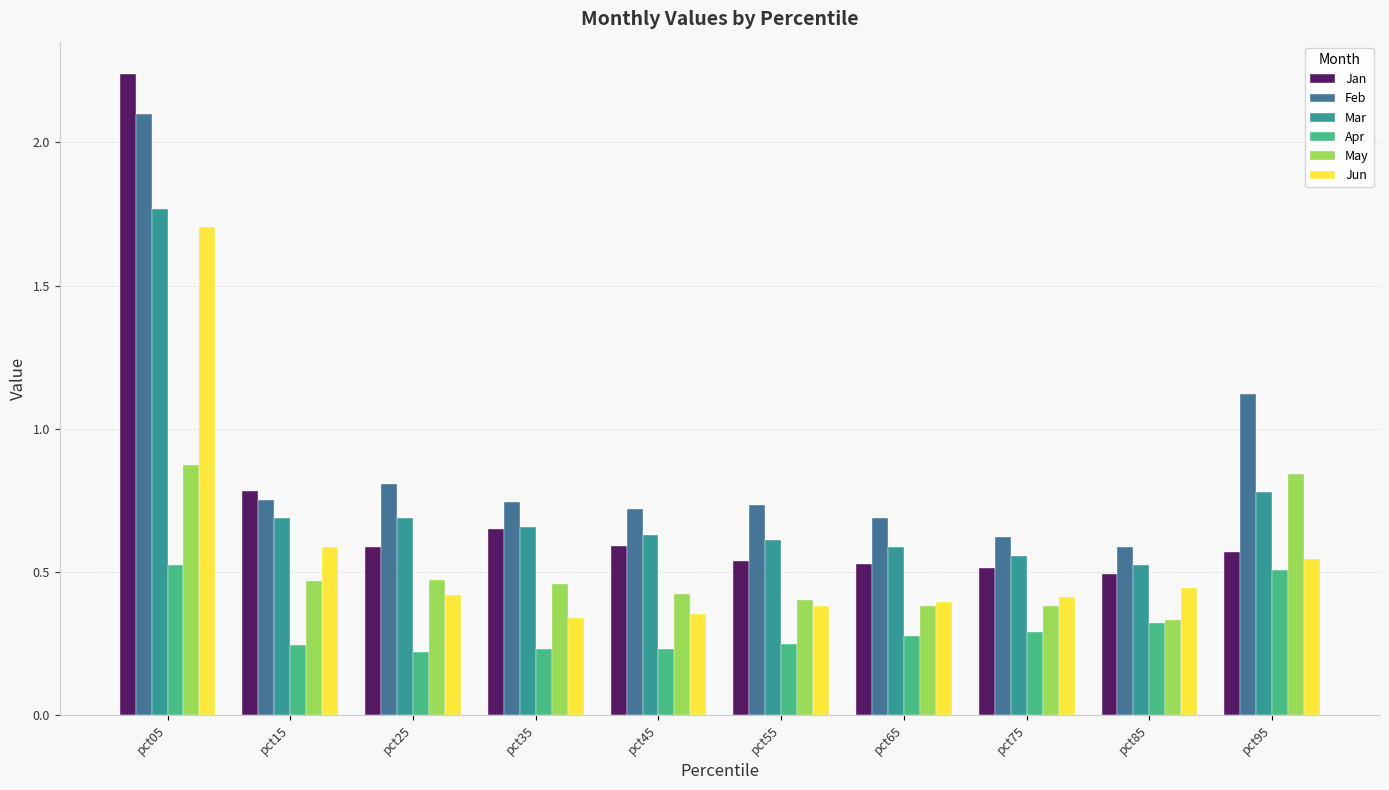

At which label does Jan reach its peak?

pct05